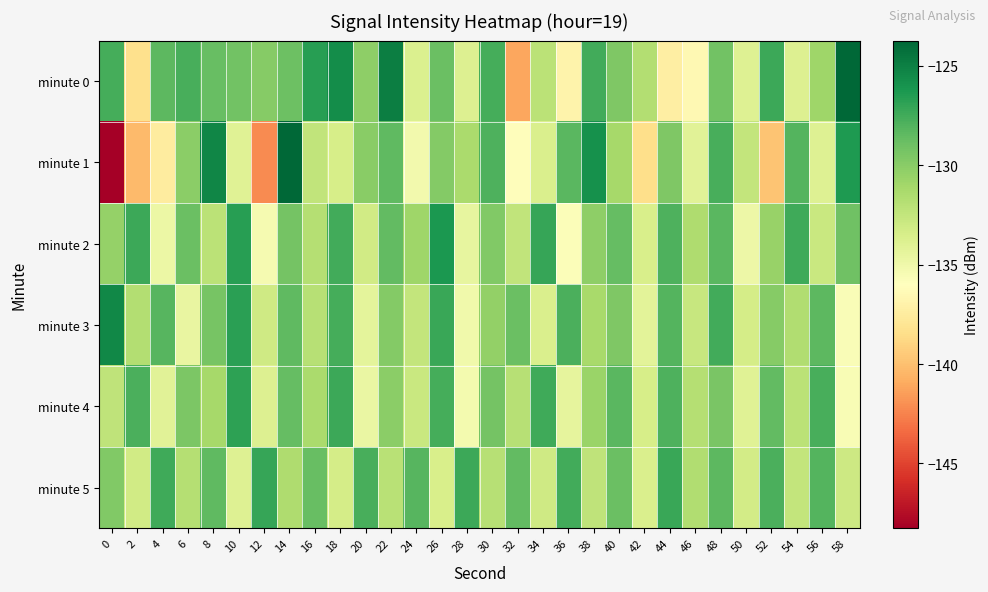

What is the total value across all series at 22?

-773.9